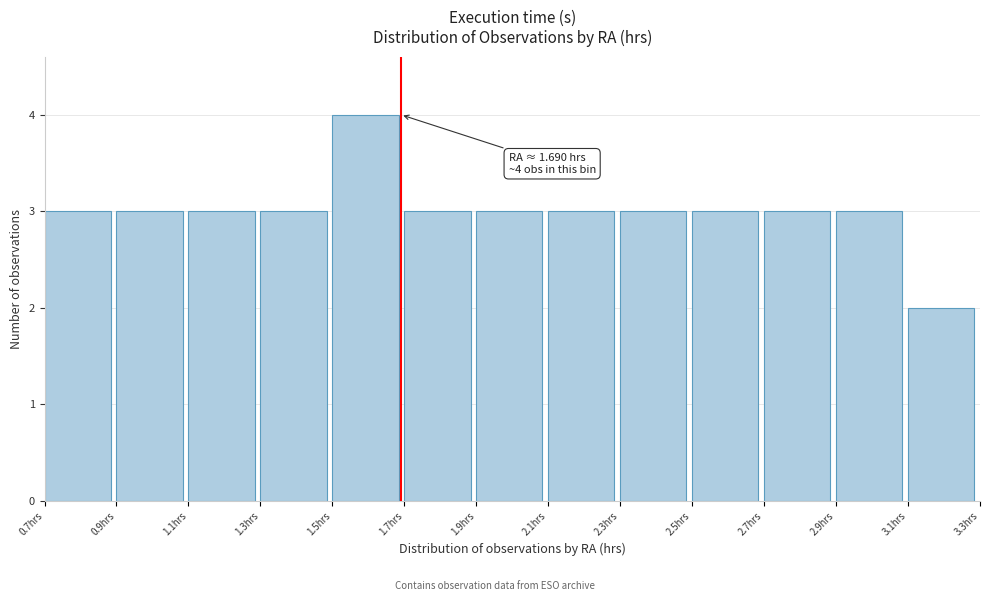

Over which range of the x-axis is the bar tallest?

1.5 to 1.7